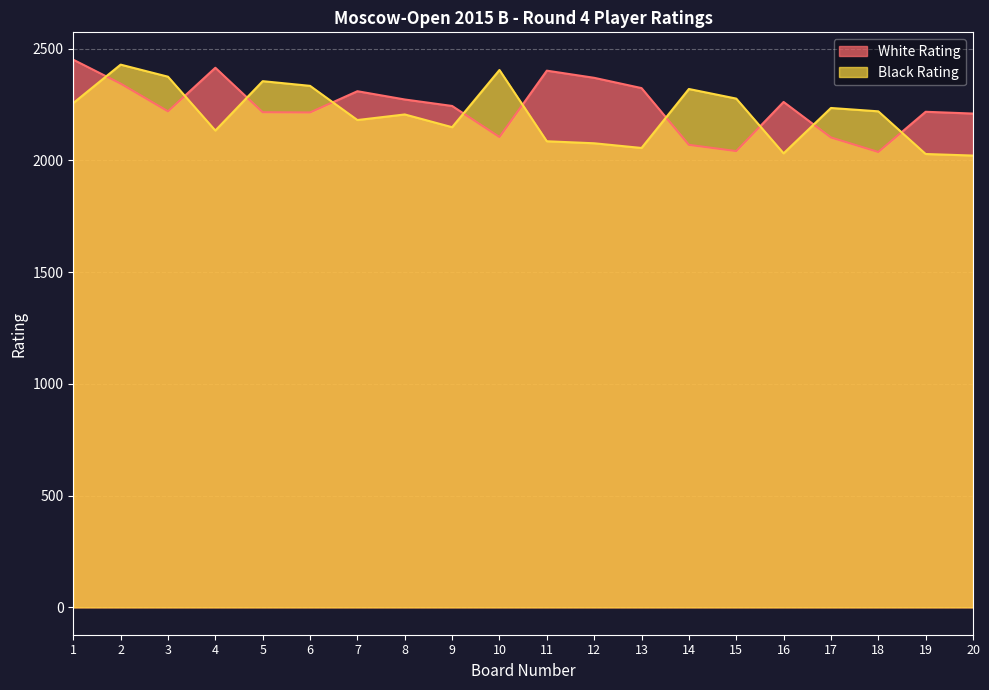

Where is Black Rating nearest to the value 2225?

18